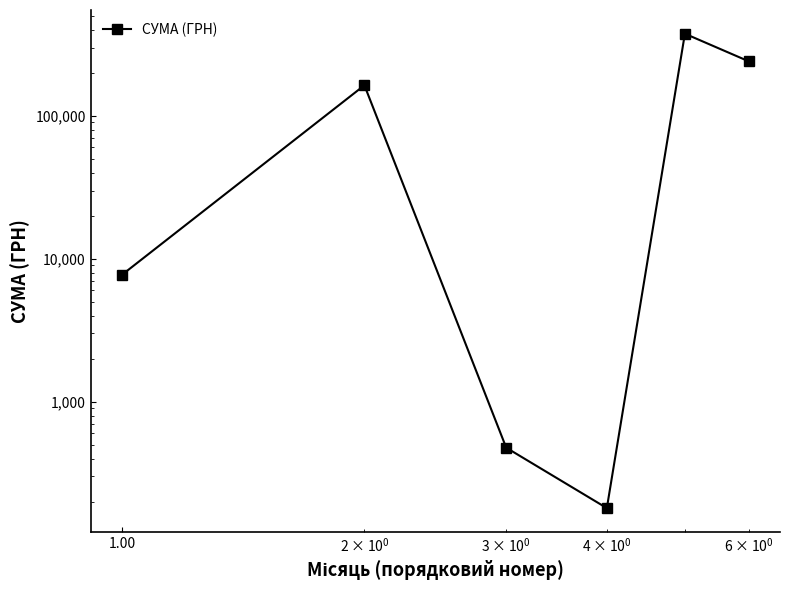

How many data points are above 163440?

3